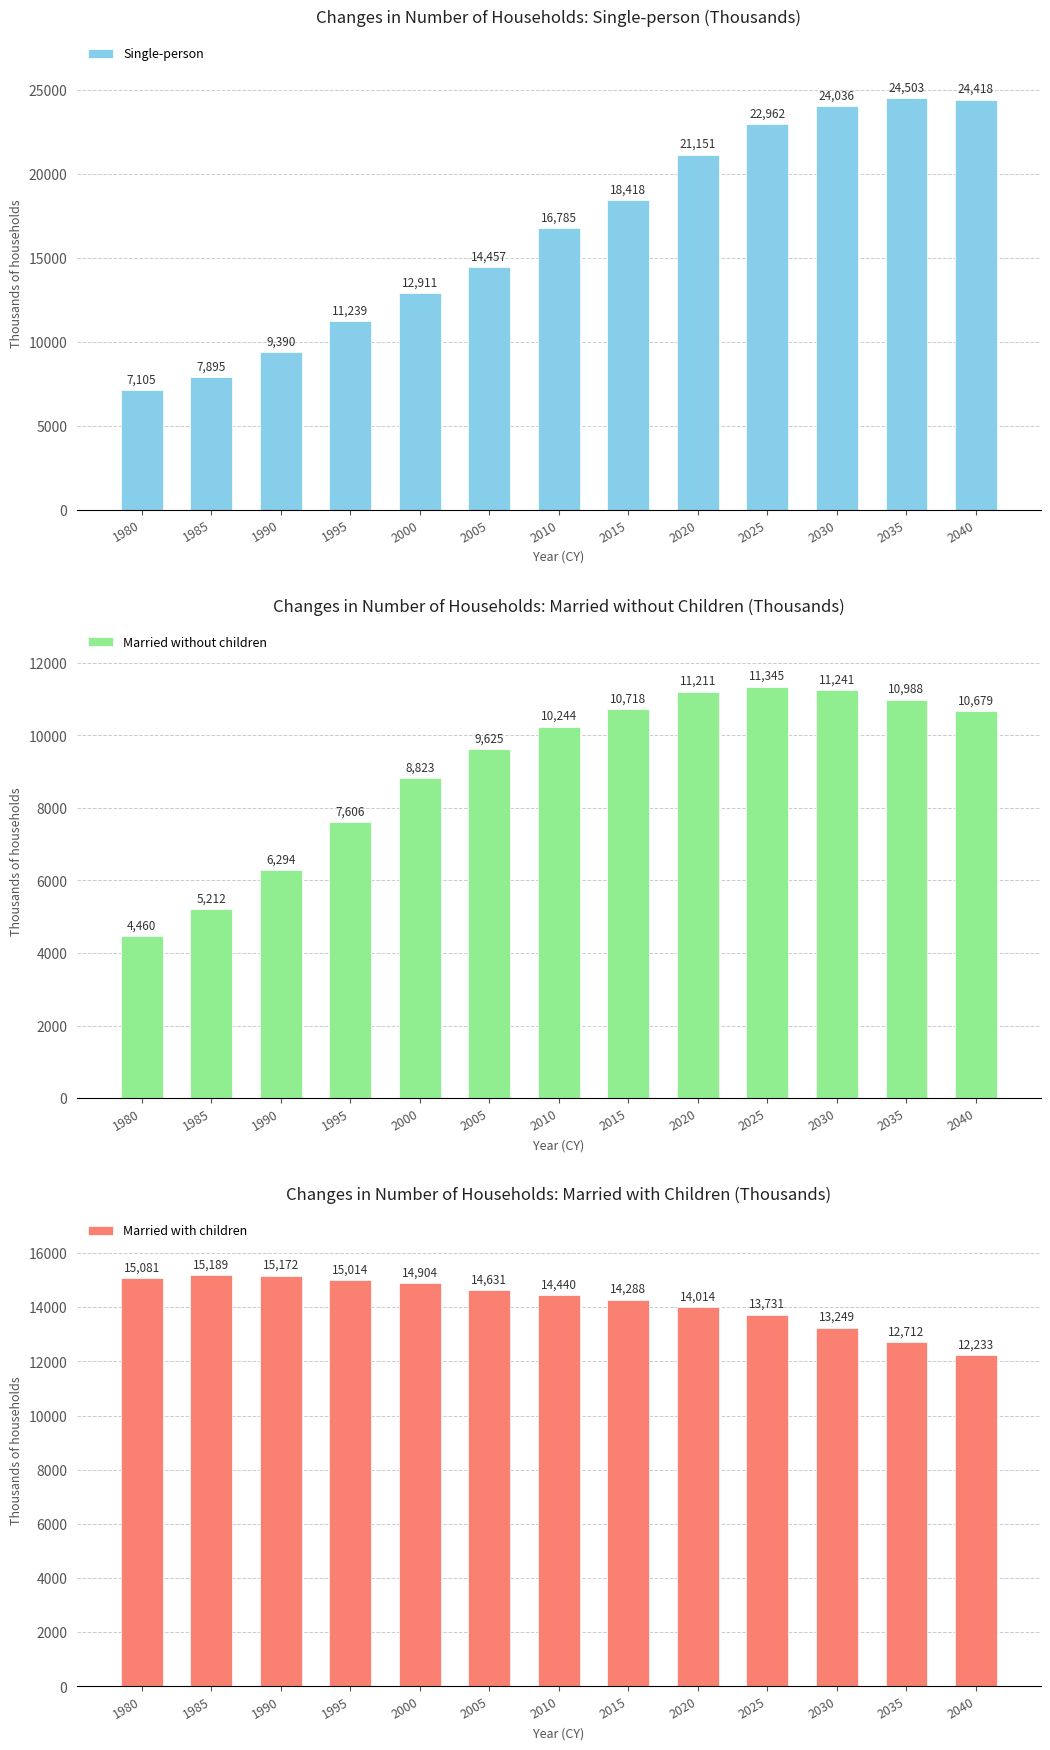

What is the difference between the maximum and minimum values in the Married with children series?

2956